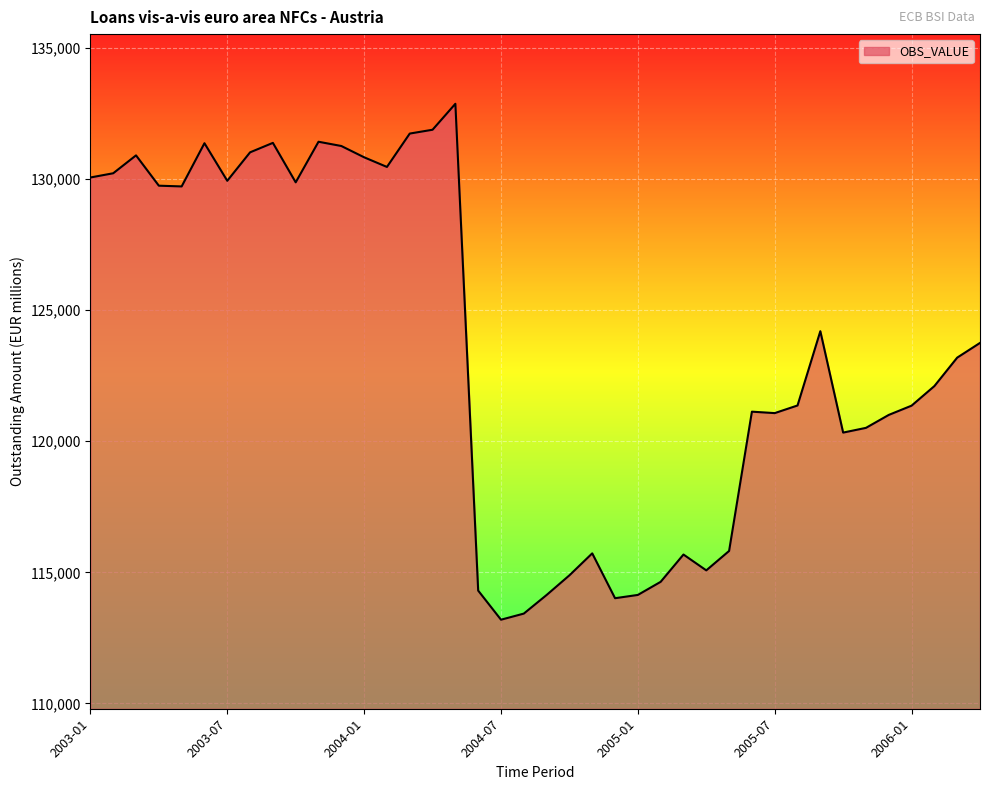

What is the minimum value shown in the chart?

113195